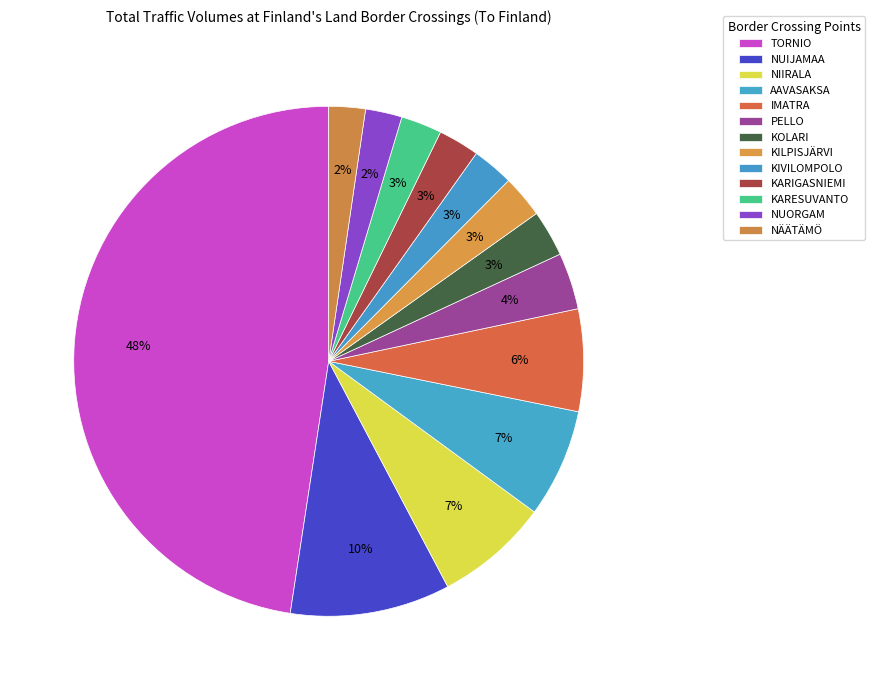

What is the largest slice in the pie chart?

TORNIO